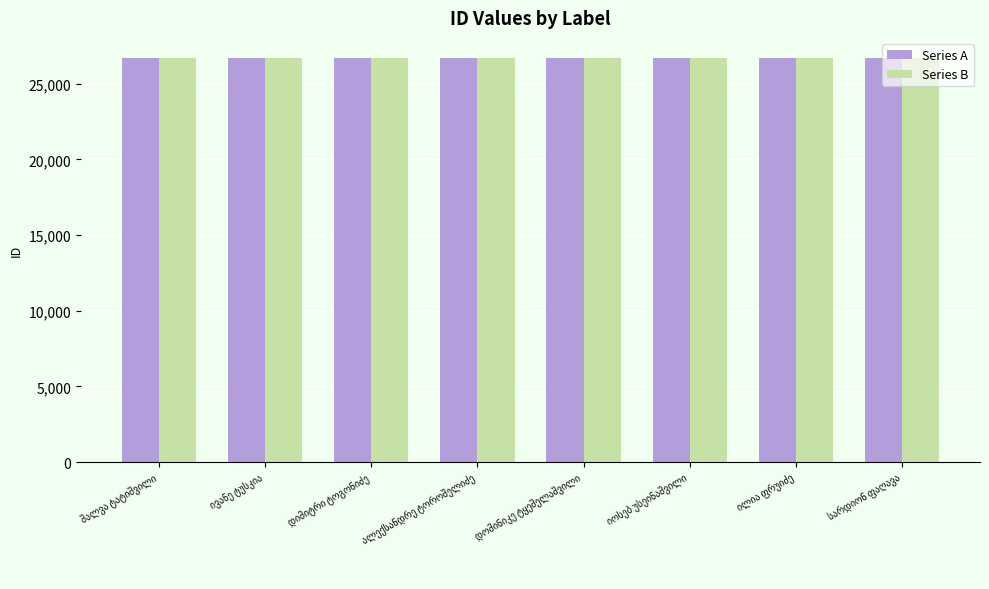

What is the minimum value shown in the chart?

26675